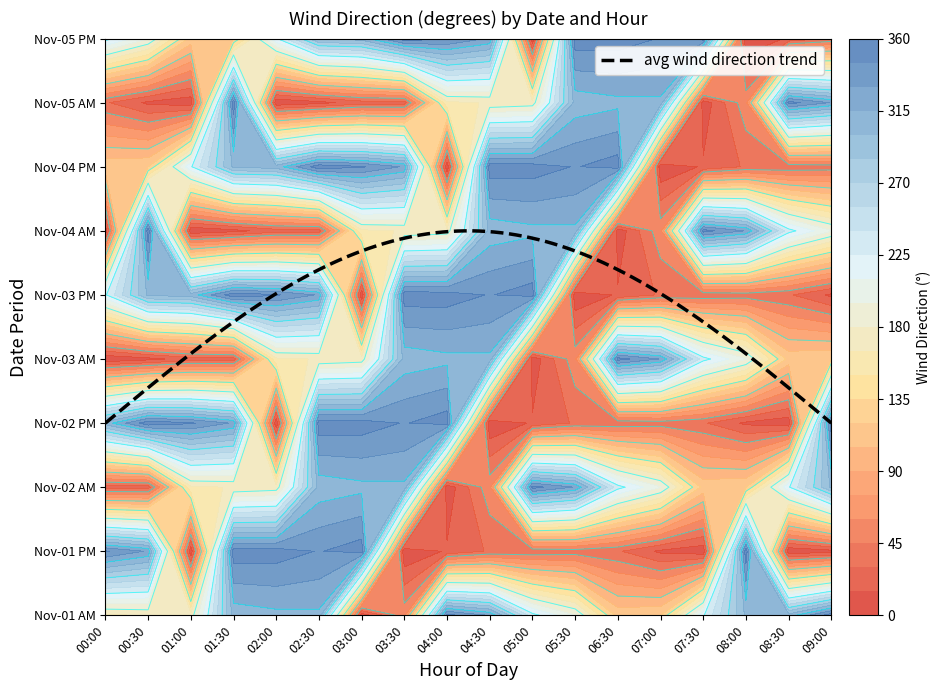

Is the value of wind_speed_00 at 1 greater than the value of 00:00 at 10?

No